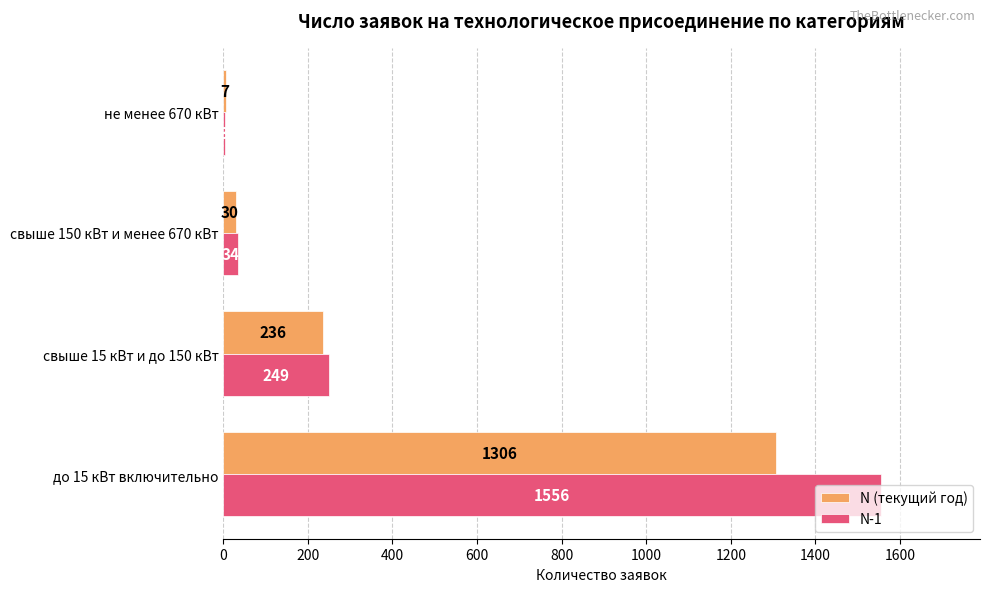

Which series changed the most between свыше 15 кВт и до 150 кВт and не менее 670 кВт?

N-1